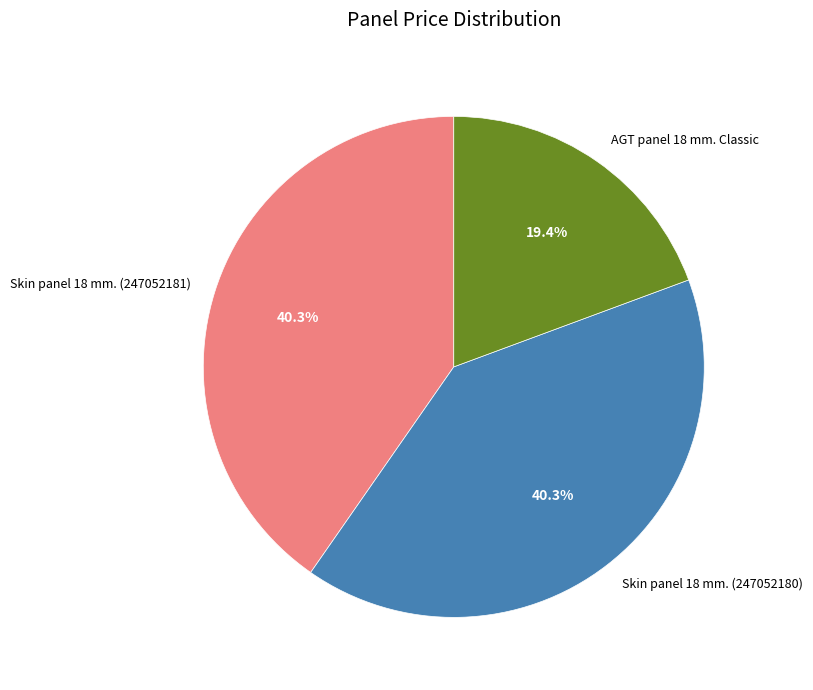

How many slices are in this pie chart?

3